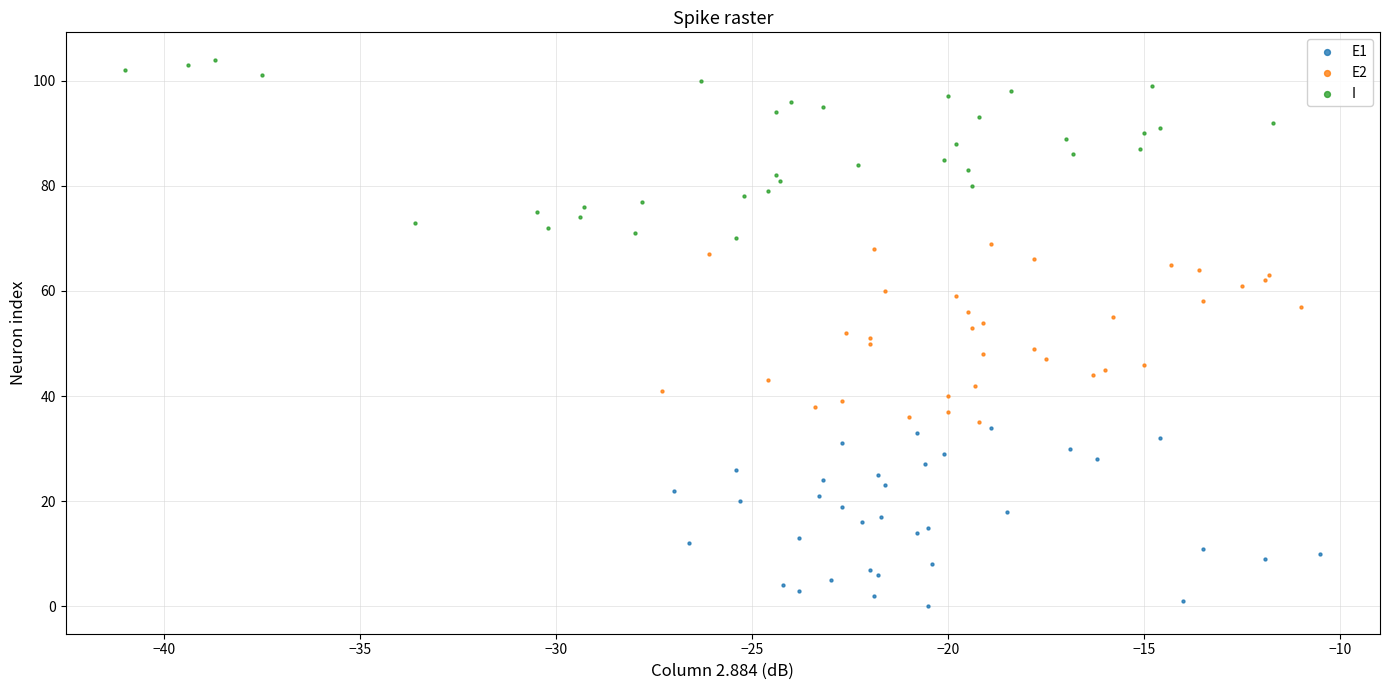

Which series contains the lowest Y value?

E1